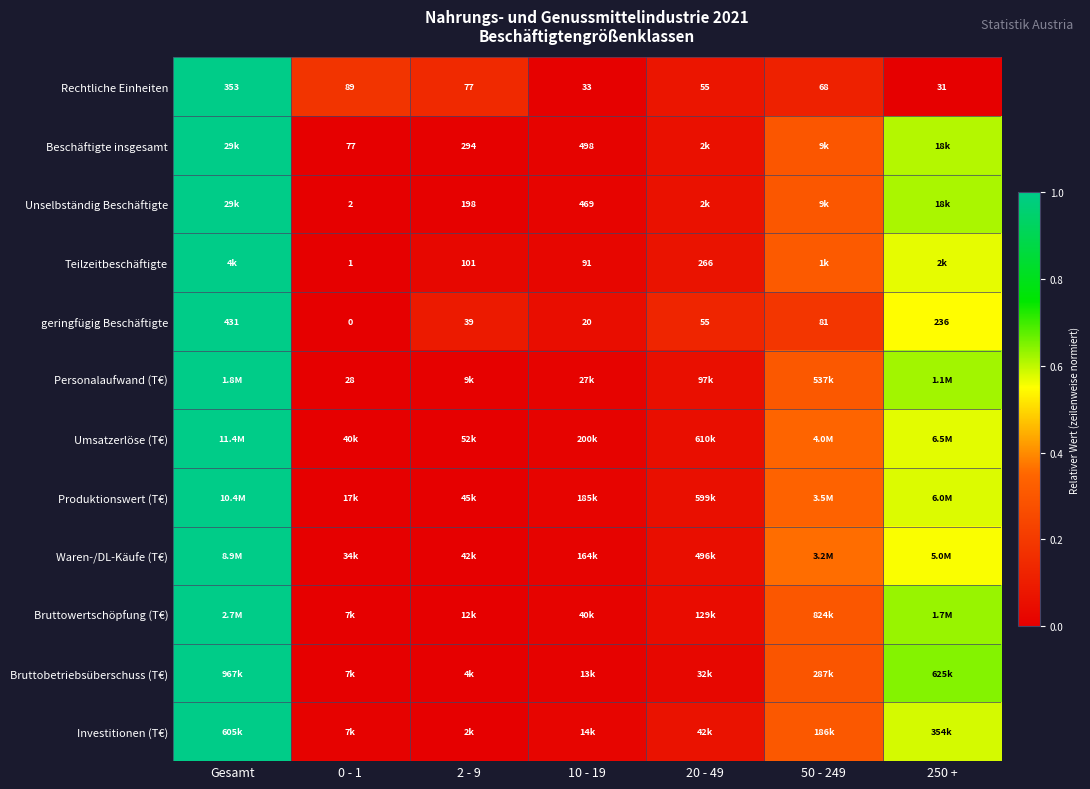

Which category has the highest value across all series?

Gesamt